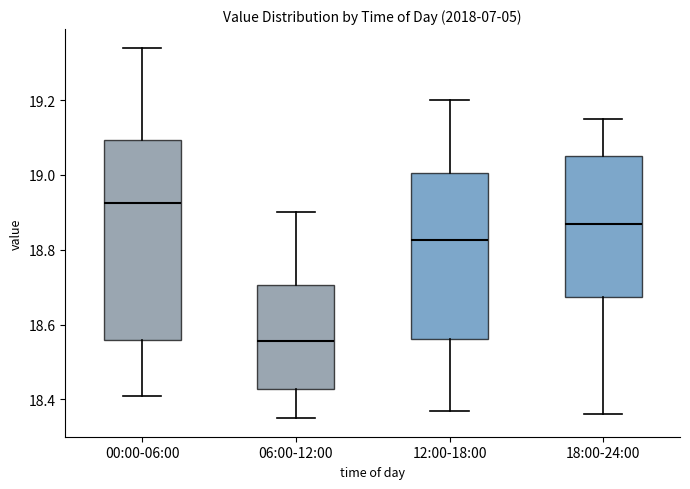

Reading left to right, read every box against the y-axis: the position of its median line, the range the box covers, and the ends of its whiskers. The values are not printed on the chart, so give them approximately, as read against the axis.

00:00-06:00: median 18.92, box 18.56 to 19.10, whiskers 18.42 to 19.34
06:00-12:00: median 18.56, box 18.42 to 18.70, whiskers 18.36 to 18.90
12:00-18:00: median 18.82, box 18.56 to 19.00, whiskers 18.38 to 19.20
18:00-24:00: median 18.88, box 18.68 to 19.06, whiskers 18.36 to 19.16